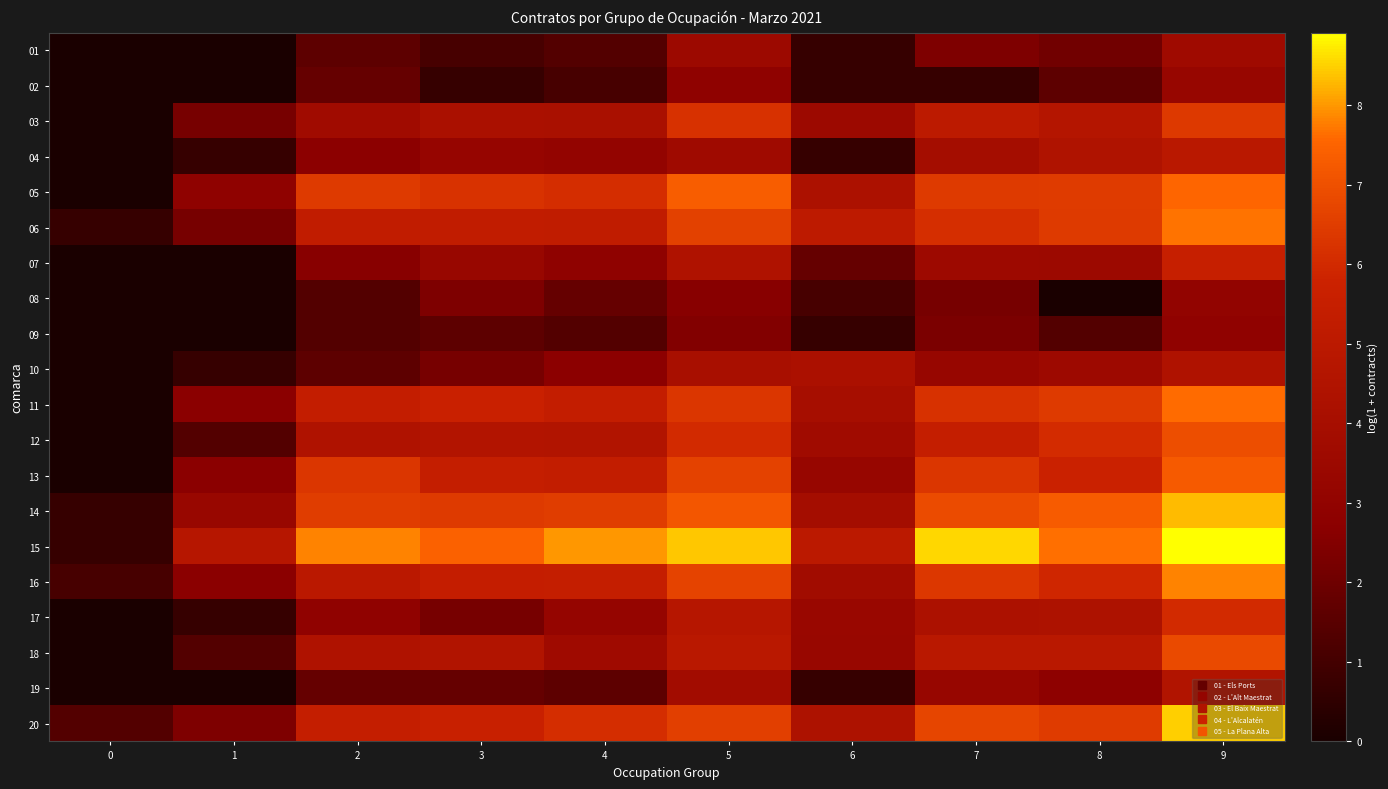

At how many categories does at least one series exceed 2?

9